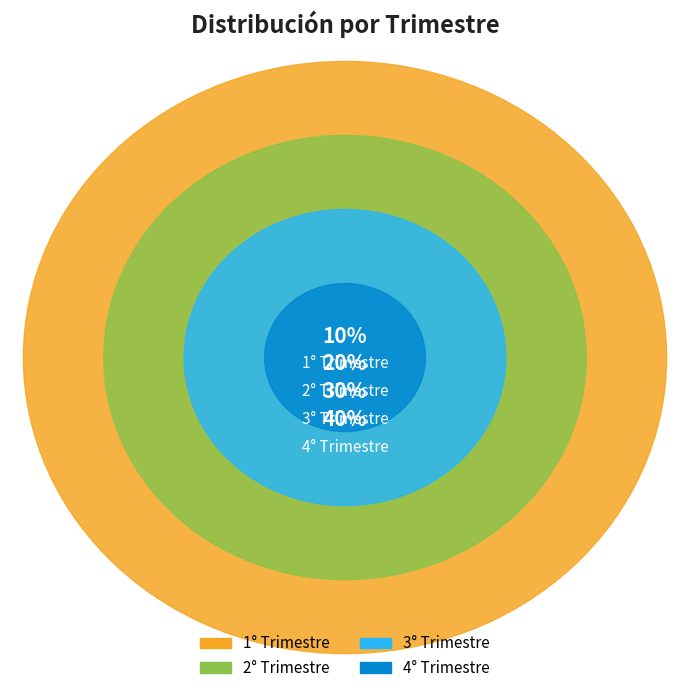

Between 3° Trimestre and 1° Trimestre, which is larger?

3° Trimestre